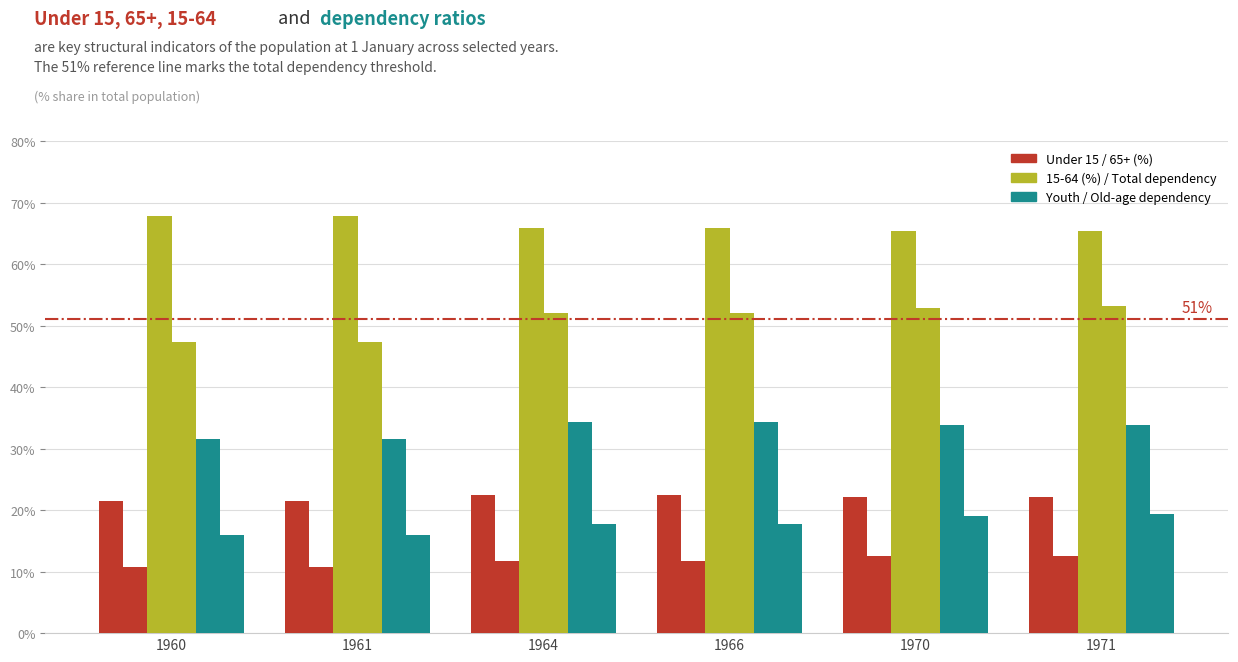

How many bars are there in each group?

6